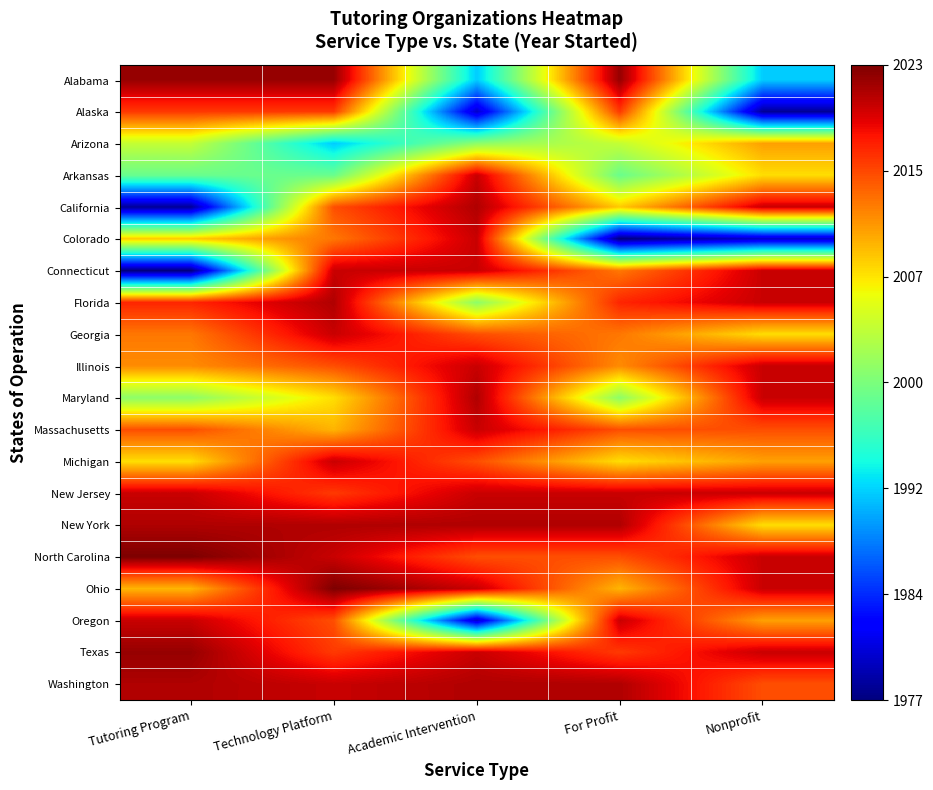

Reading left to right, what are all the values shown in this chart?

Alabama: Tutoring Program=2022	Technology Platform=2022	Academic Intervention=1992	For Profit=2022	Nonprofit=1992
Alaska: Tutoring Program=2016	Technology Platform=2016	Academic Intervention=1980	For Profit=2016	Nonprofit=1978
Arizona: Tutoring Program=2004	Technology Platform=1992	Academic Intervention=2001	For Profit=2004	Nonprofit=2011
Arkansas: Tutoring Program=1999	Technology Platform=1999	Academic Intervention=2020	For Profit=1999	Nonprofit=2008
California: Tutoring Program=1978	Technology Platform=2015	Academic Intervention=2021	For Profit=2009	Nonprofit=2020
Colorado: Tutoring Program=2009	Technology Platform=2013	Academic Intervention=2020	For Profit=1977	Nonprofit=1980
Connecticut: Tutoring Program=1977	Technology Platform=2020	Academic Intervention=2020	For Profit=2013	Nonprofit=2020
Florida: Tutoring Program=2017	Technology Platform=2021	Academic Intervention=2001	For Profit=2017	Nonprofit=2020
Georgia: Tutoring Program=2013	Technology Platform=2020	Academic Intervention=2015	For Profit=2013	Nonprofit=2008
Illinois: Tutoring Program=2012	Technology Platform=2015	Academic Intervention=2020	For Profit=2012	Nonprofit=2020
Maryland: Tutoring Program=2001	Technology Platform=2008	Academic Intervention=2021	For Profit=2001	Nonprofit=2020
Massachusetts: Tutoring Program=2015	Technology Platform=2010	Academic Intervention=2020	For Profit=2015	Nonprofit=2015
Michigan: Tutoring Program=2008	Technology Platform=2020	Academic Intervention=2015	For Profit=2008	Nonprofit=2011
New Jersey: Tutoring Program=2020	Technology Platform=2016	Academic Intervention=2020	For Profit=2020	Nonprofit=2020
New York: Tutoring Program=2021	Technology Platform=2021	Academic Intervention=2021	For Profit=2021	Nonprofit=2008
North Carolina: Tutoring Program=2023	Technology Platform=2020	Academic Intervention=2015	For Profit=2015	Nonprofit=2020
Ohio: Tutoring Program=2010	Technology Platform=2023	Academic Intervention=2020	For Profit=2010	Nonprofit=2020
Oregon: Tutoring Program=2020	Technology Platform=2015	Academic Intervention=1980	For Profit=2020	Nonprofit=2011
Texas: Tutoring Program=2022	Technology Platform=2016	Academic Intervention=2020	For Profit=2016	Nonprofit=2020
Washington: Tutoring Program=2021	Technology Platform=2020	Academic Intervention=2021	For Profit=2021	Nonprofit=2015